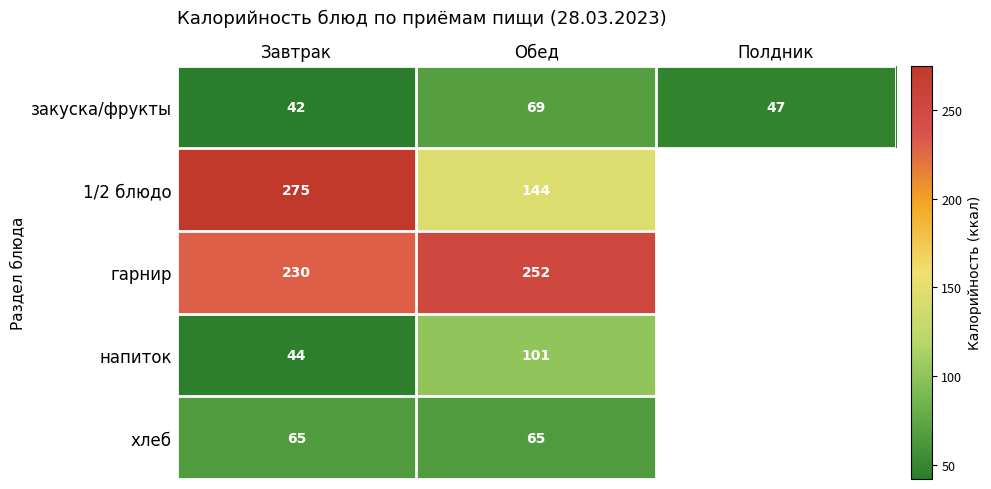

At which label does закуска/фрукты reach its peak?

Обед